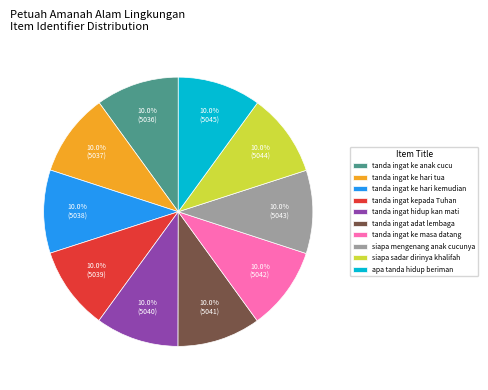

Does any single category account for the majority?

No